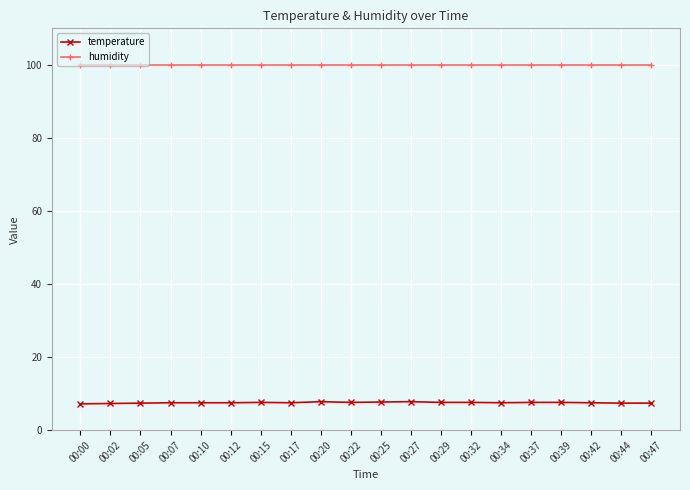

Which series has the largest range (max minus min)?

temperature